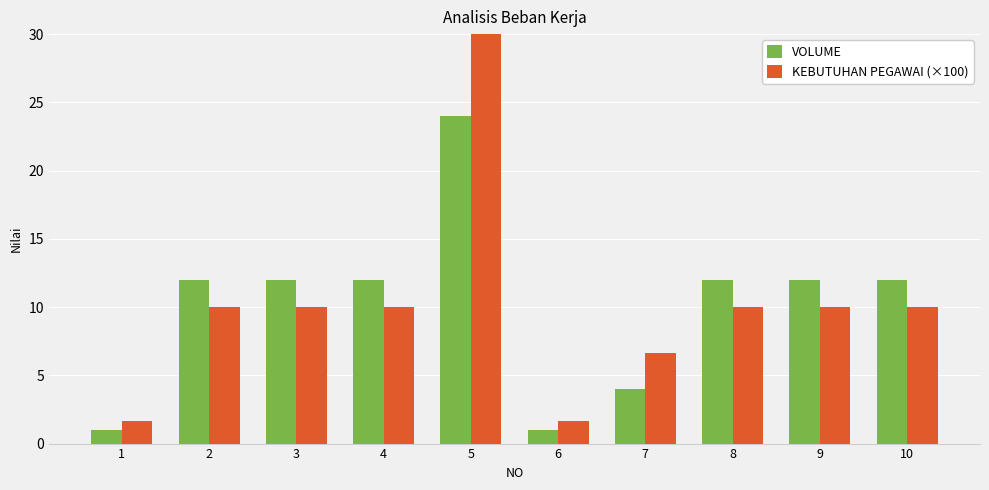

Between 1 and 9, which series saw the biggest shift?

VOLUME